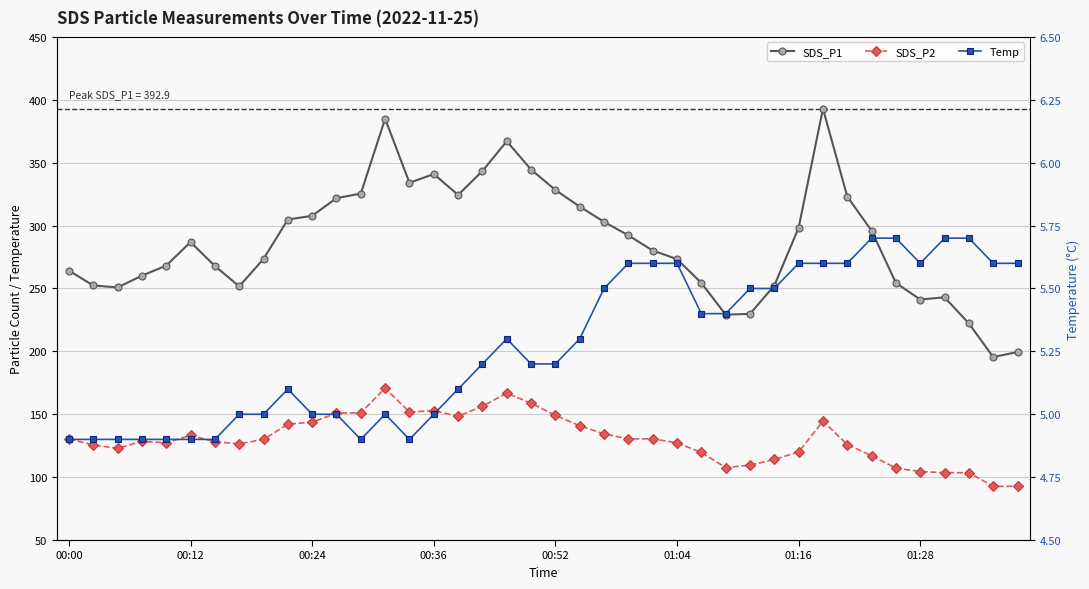

Which series changed the most between 01:04 and 22?

SDS_P1